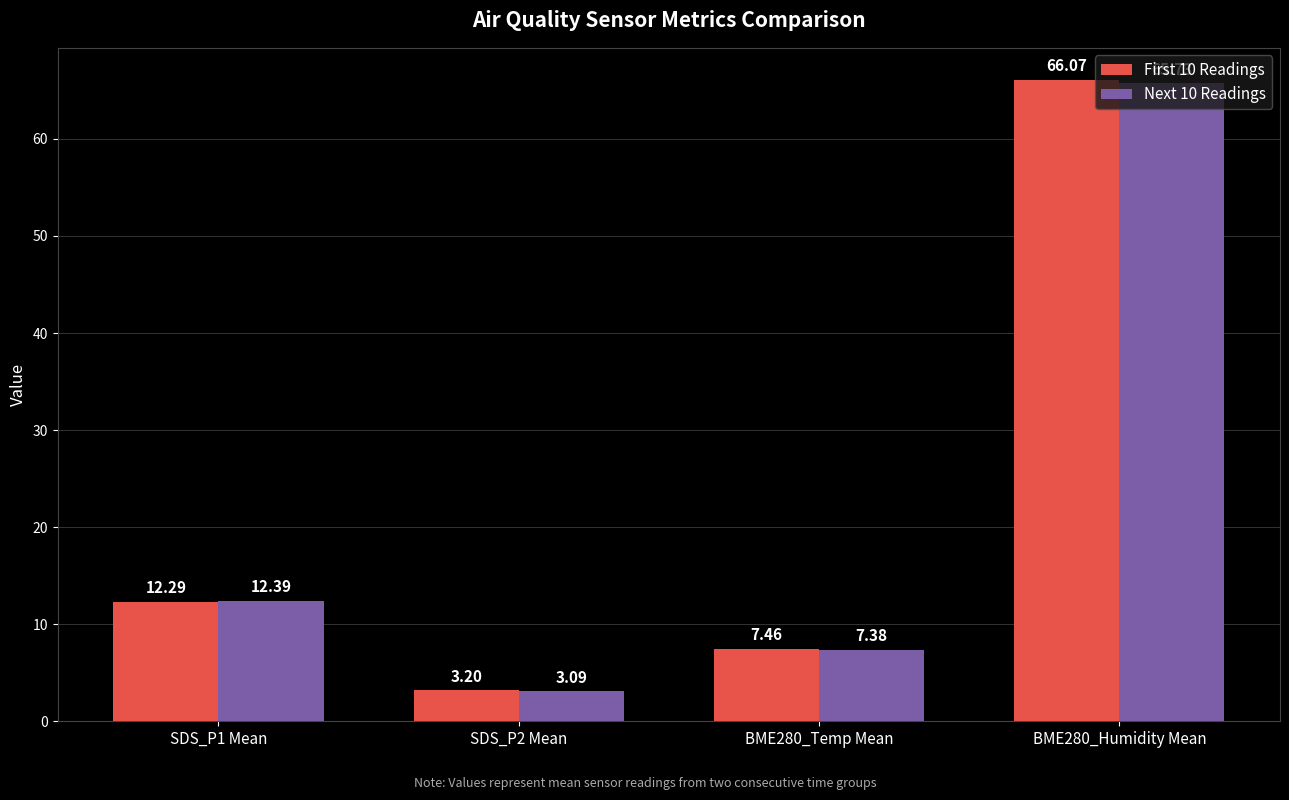

Rank the series at SDS_P1 Mean from lowest to highest value.

First 10 Readings, Next 10 Readings